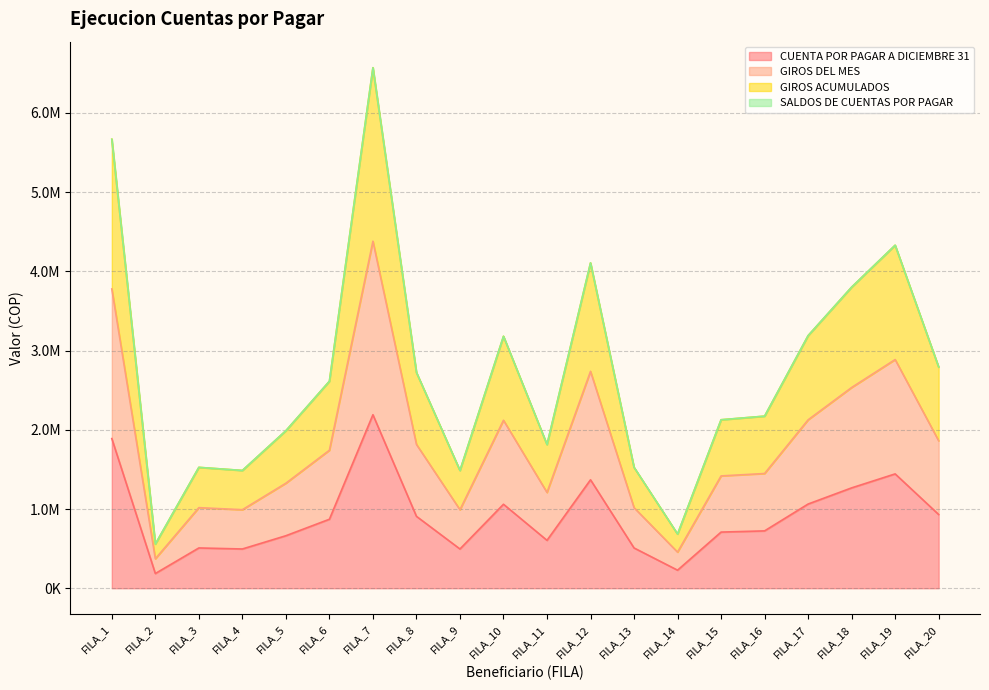

Reading right to left, what are all the values shown in this chart?

CUENTA POR PAGAR A DICIEMBRE 31: 930876	1443462	1267037	1062986	724177	708981	228014	508698	1369136	604734	1060281	495569	907896	2190458	871064	662938	495659	508698	185845	1889357
GIROS DEL MES: 1861752	2886924	2534074	2125972	1448354	1417962	456028	1017396	2738272	1209468	2120562	991138	1815792	4380916	1742128	1325876	991318	1017396	371690	3778714
GIROS ACUMULADOS: 2792628	4330386	3801111	3188958	2172531	2126943	684042	1526094	4107408	1814202	3180843	1486707	2723688	6571374	2613192	1988814	1486977	1526094	557535	5668071